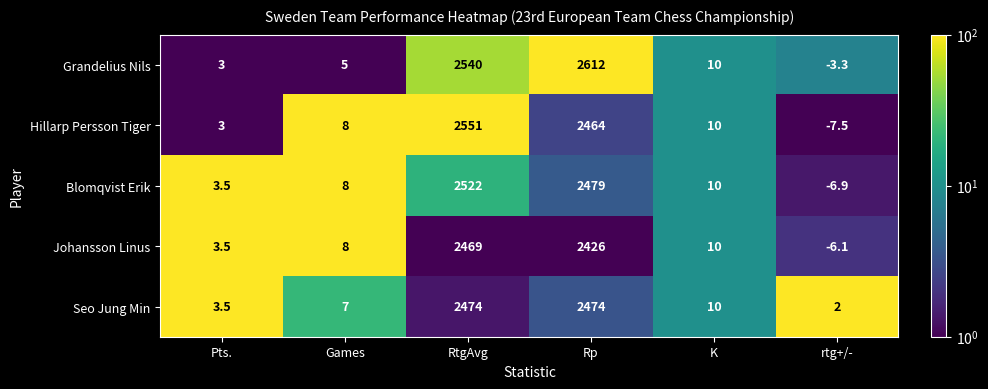

List the labels in order of Grandelius Nils value, smallest first.

rtg+/-, Pts., Games, K, RtgAvg, Rp